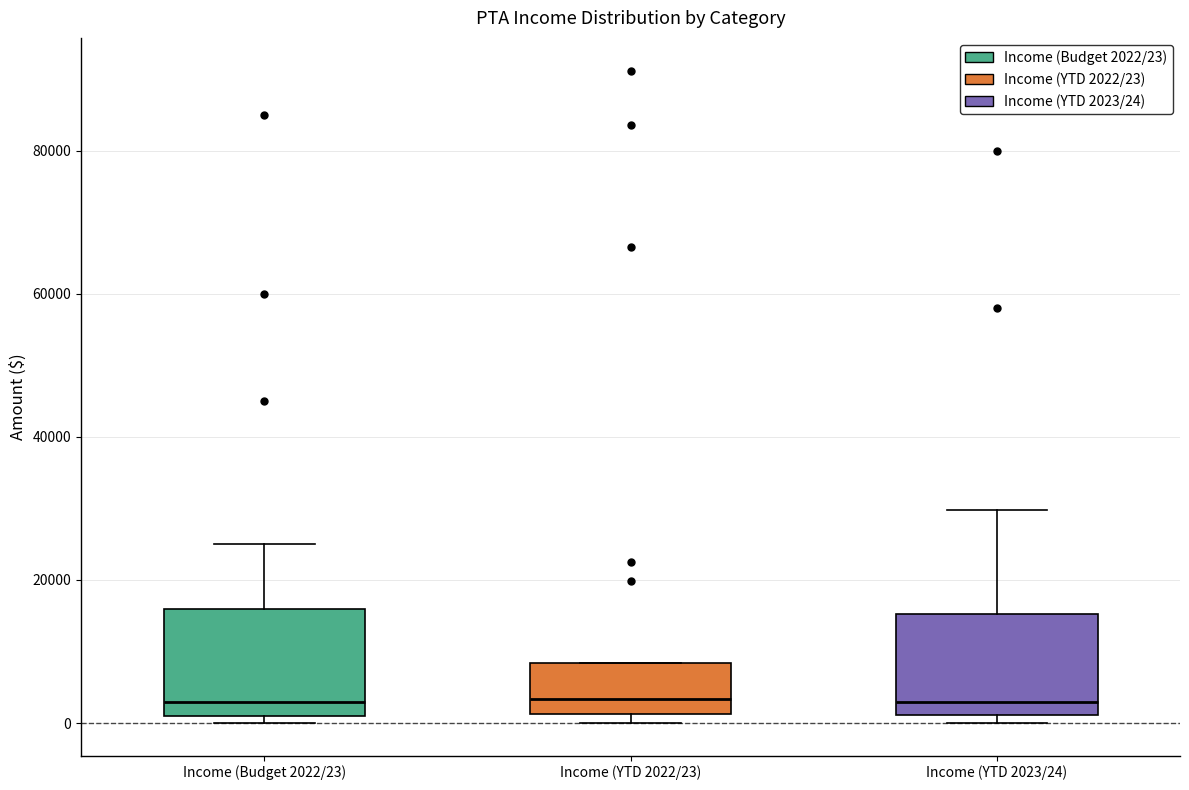

Reading left to right, read every box against the y-axis: the position of its median line, the range the box covers, and the ends of its whiskers. The values are not printed on the chart, so give them approximately, as read against the axis.

Income (Budget 2022/23): median 4000, box 2000 to 16000, whiskers 0 to 26000
Income (YTD 2022/23): median 4000, box 2000 to 8000, whiskers 0 to 8000
Income (YTD 2023/24): median 4000, box 2000 to 16000, whiskers 0 to 30000